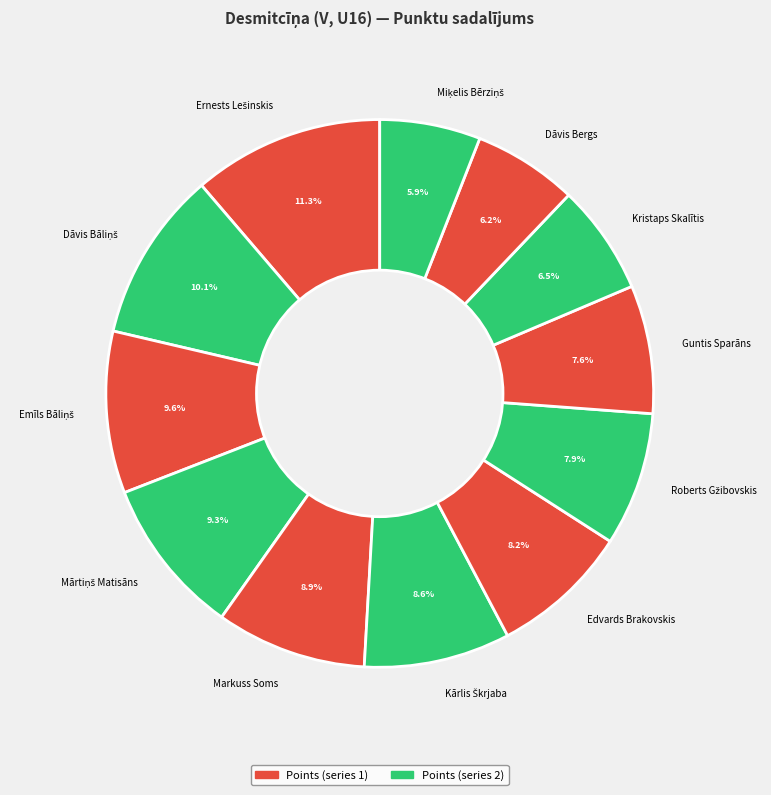

Combined, what portion of the pie is Kristaps Skalītis and Edvards Brakovskis?

14.7%